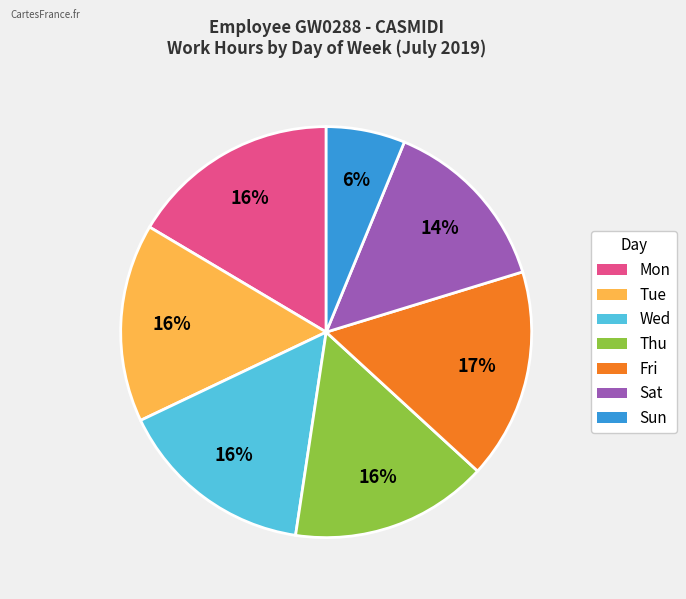

How many segments does this pie chart have?

7